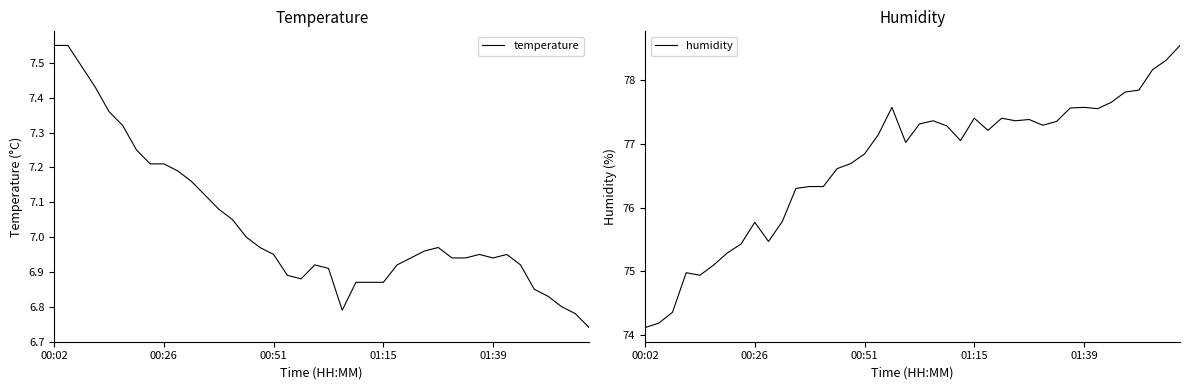

List the series in order of their peak value, lowest first.

temperature, humidity